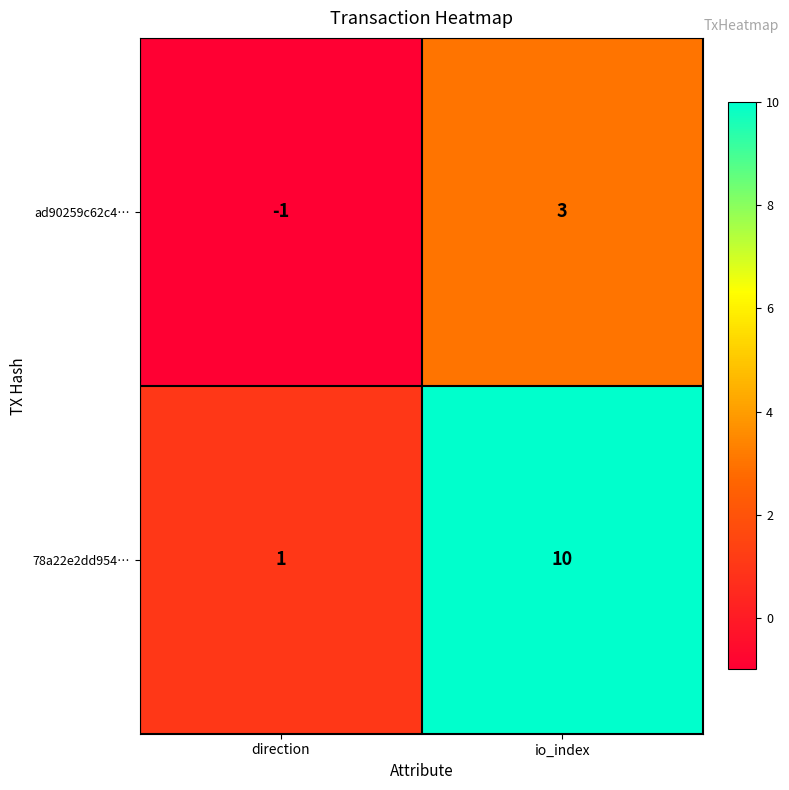

What is the total value across all series at io_index?

13